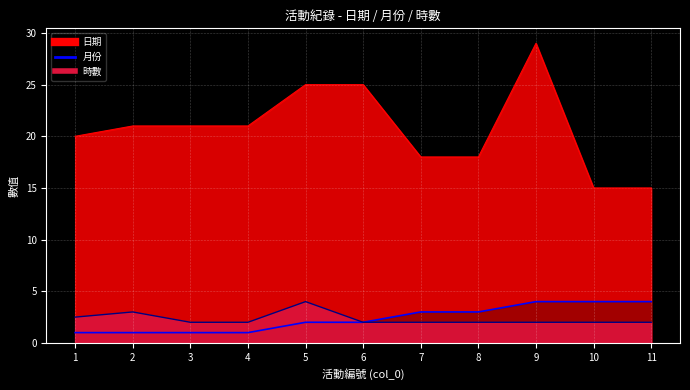

What is the maximum value shown in the chart?

29.0